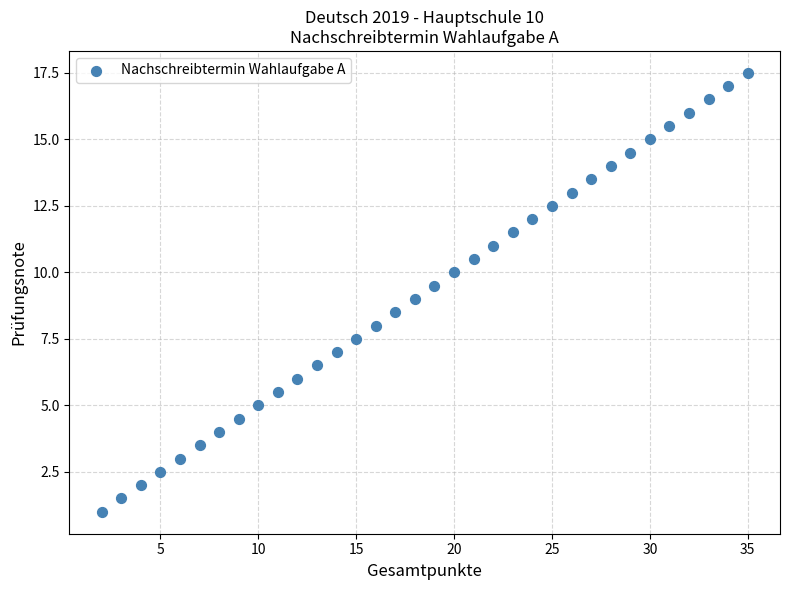

What is the range of X values (max minus min)?

33.0